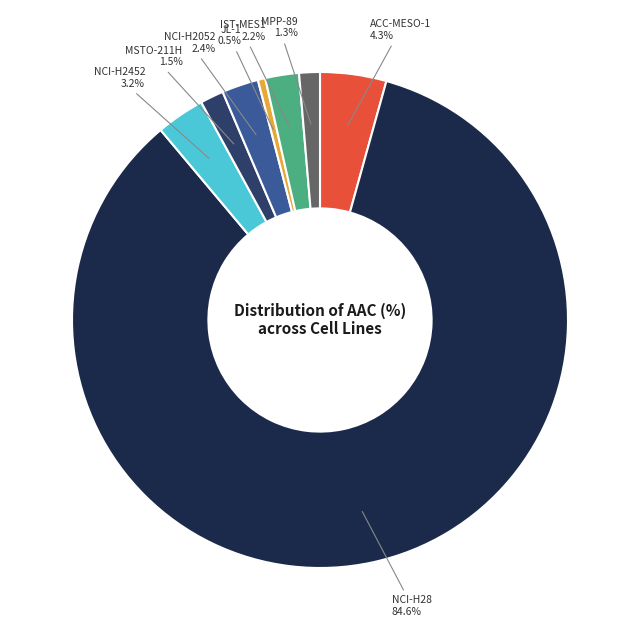

To the nearest percent, what is the difference between the largest and smallest slice percentages?

84%